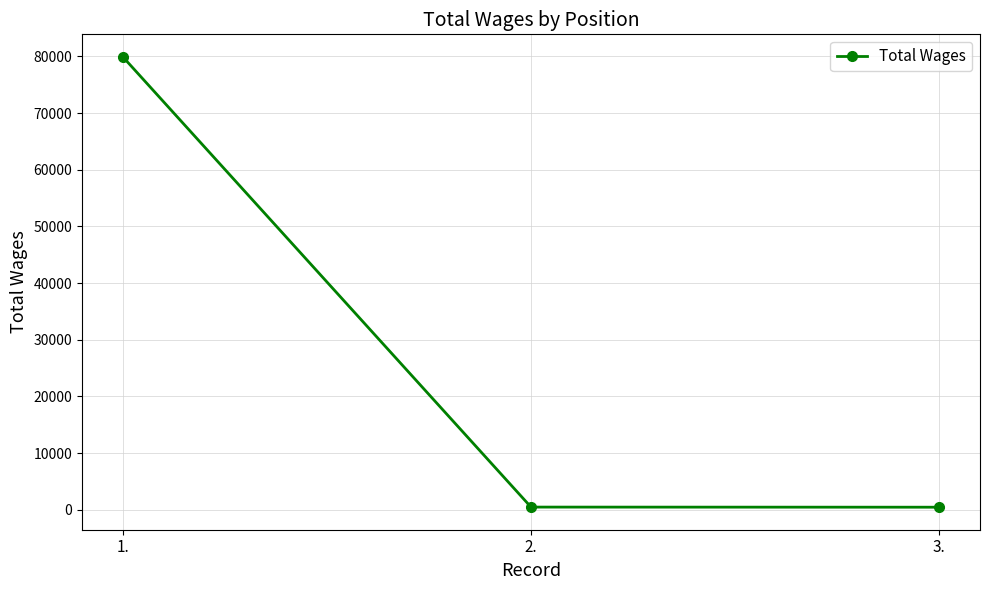

What is the average value?

26956